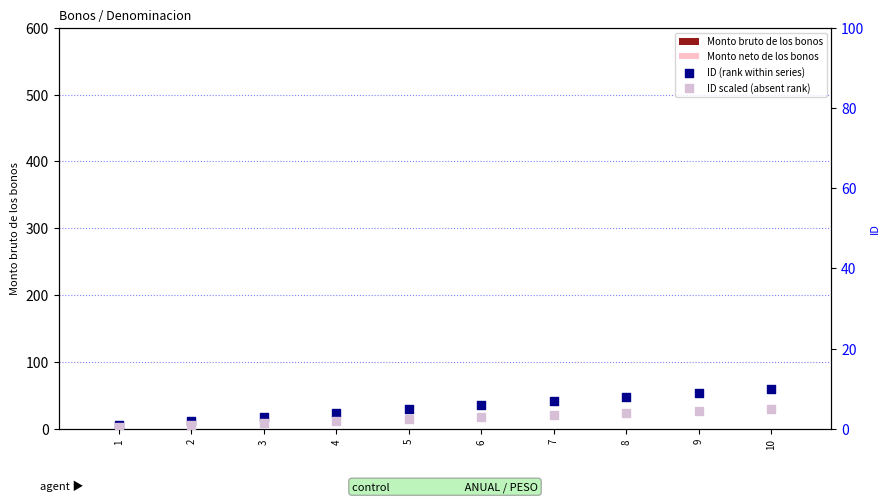

What is the total value across all series at 1?

1.5